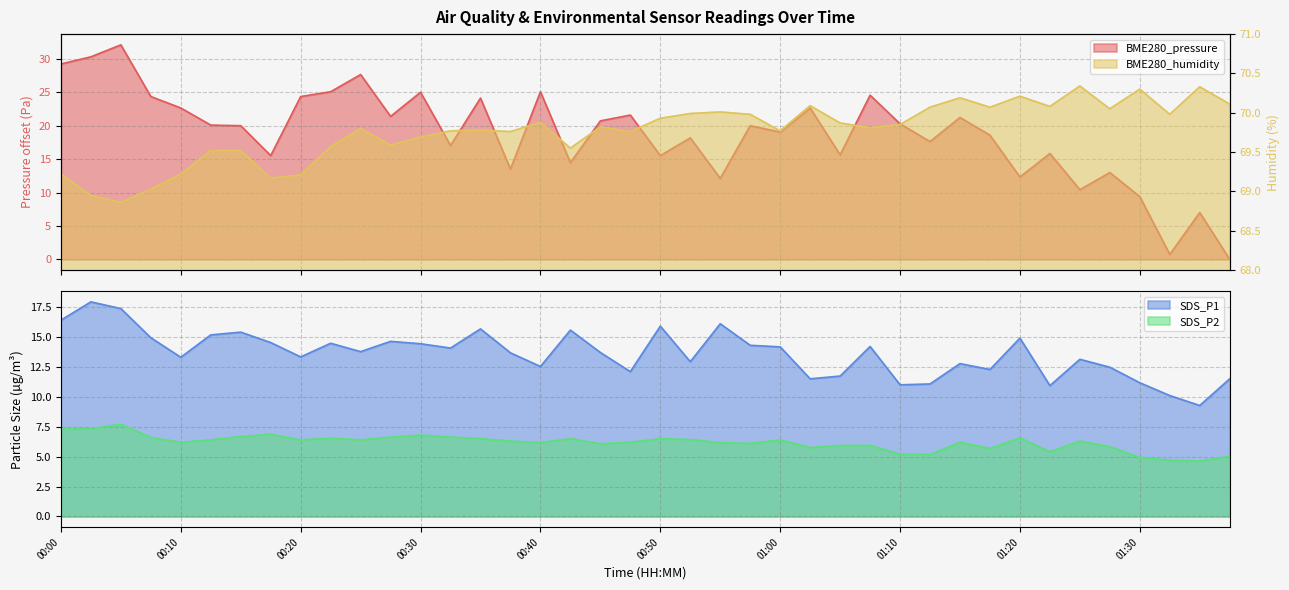

At which category does the chart reach its peak across all series?

01:25